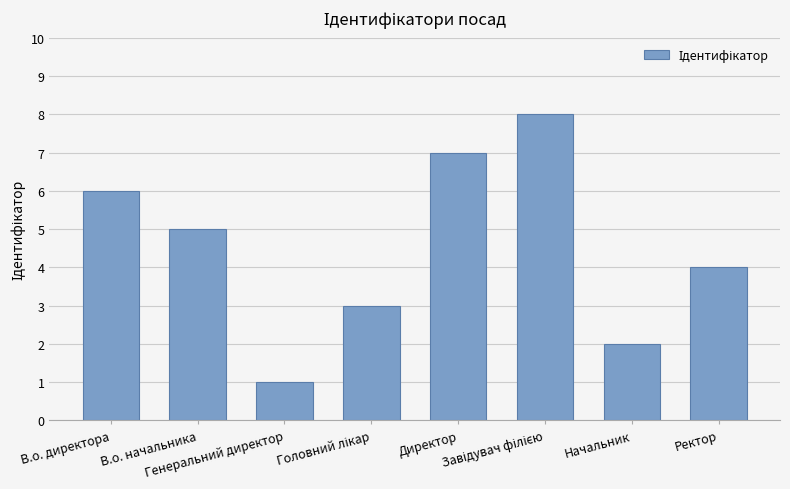

What is the sum of all values?

36